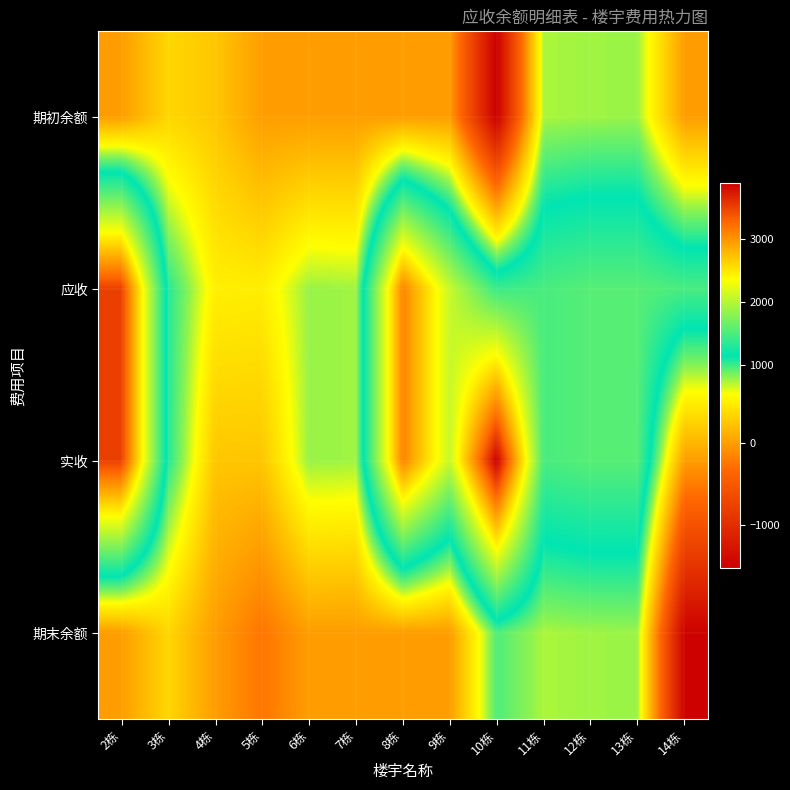

Which series has the widest spread of values?

实收